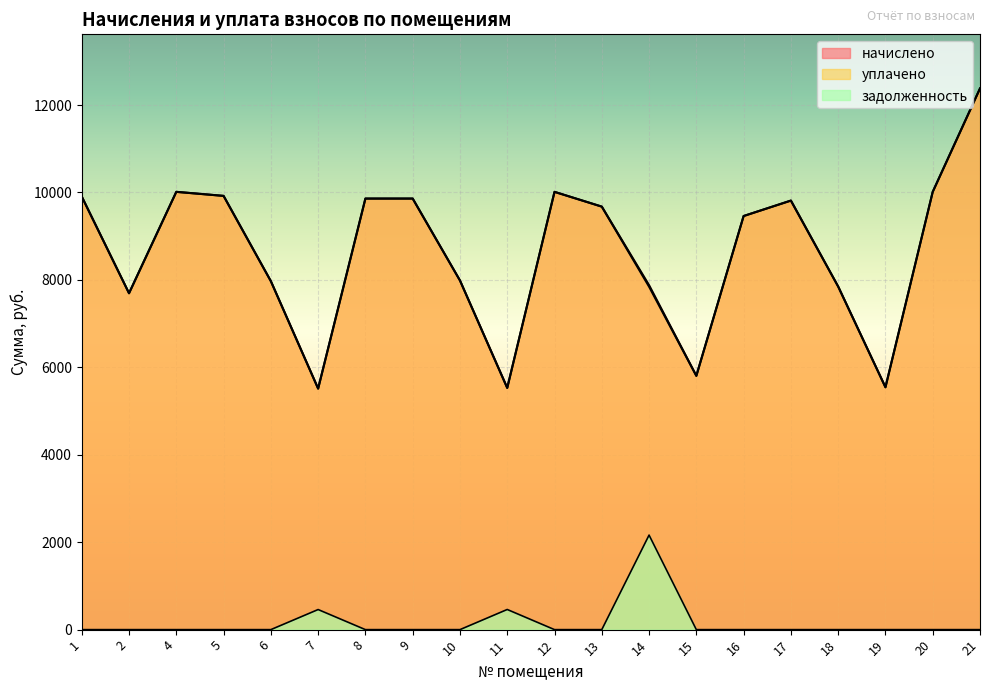

What is the minimum value for начислено?

5514.2